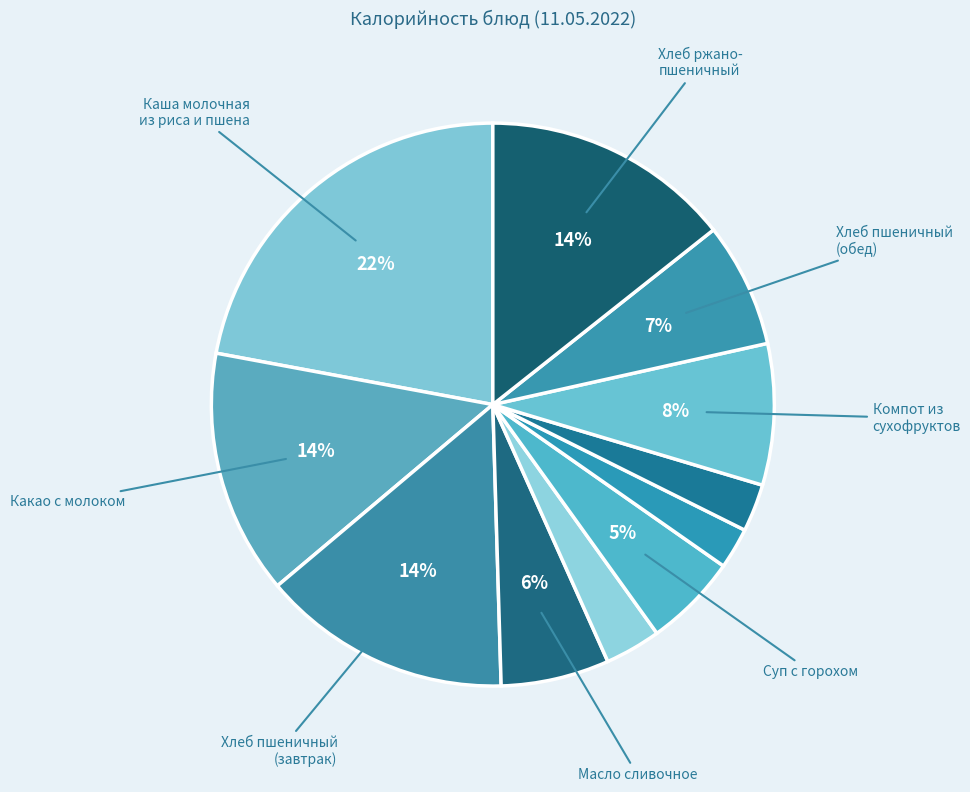

To the nearest percent, what is the average slice percentage?

9%